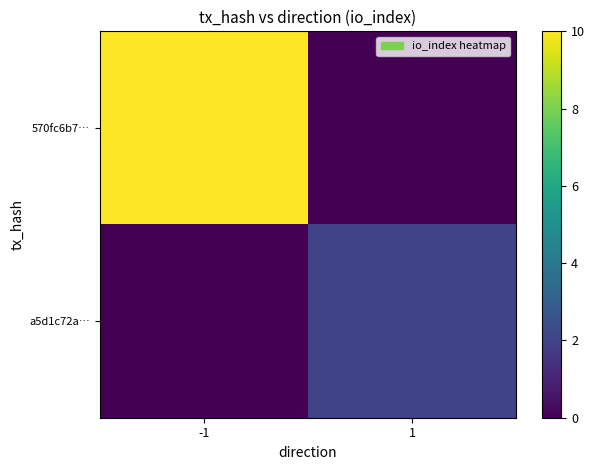

What is the spread (max minus min) of values at 1?

2